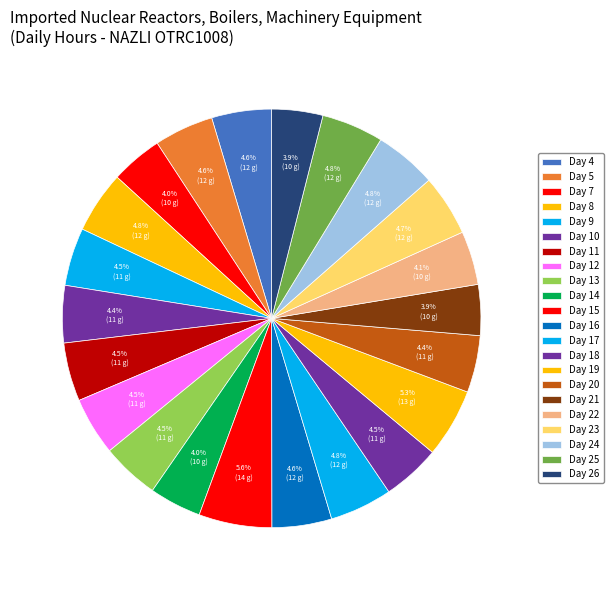

What is the total percentage of Day 22 and Day 15?

9.8%